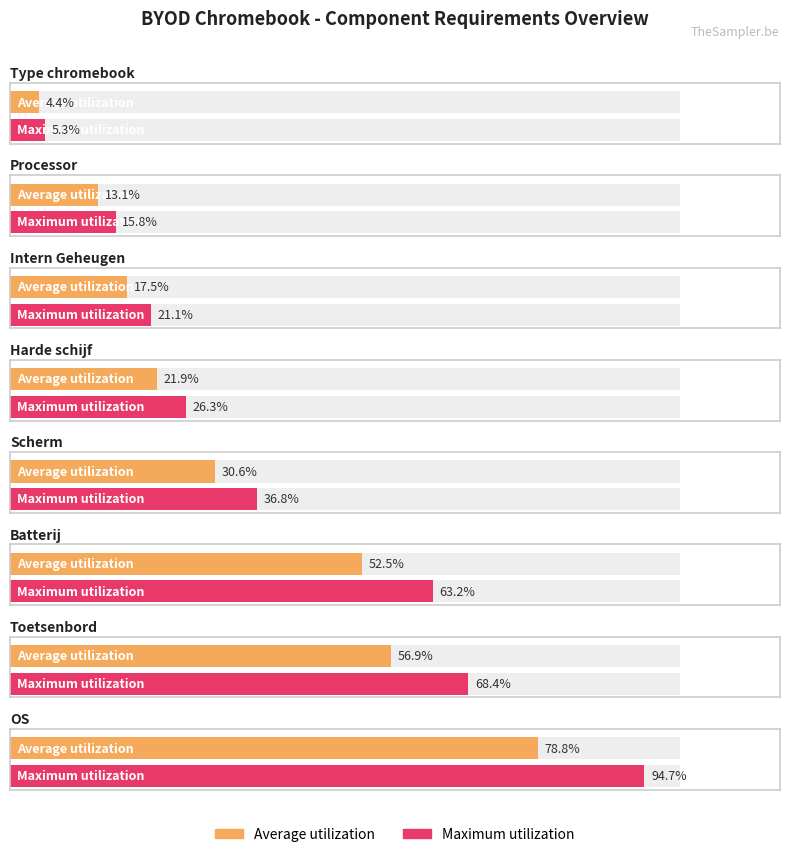

Does the chart contain any negative values?

No